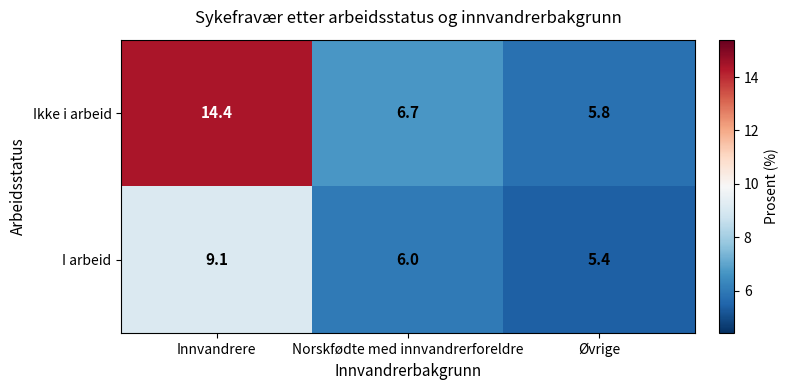

At how many categories does at least one series exceed 9?

1